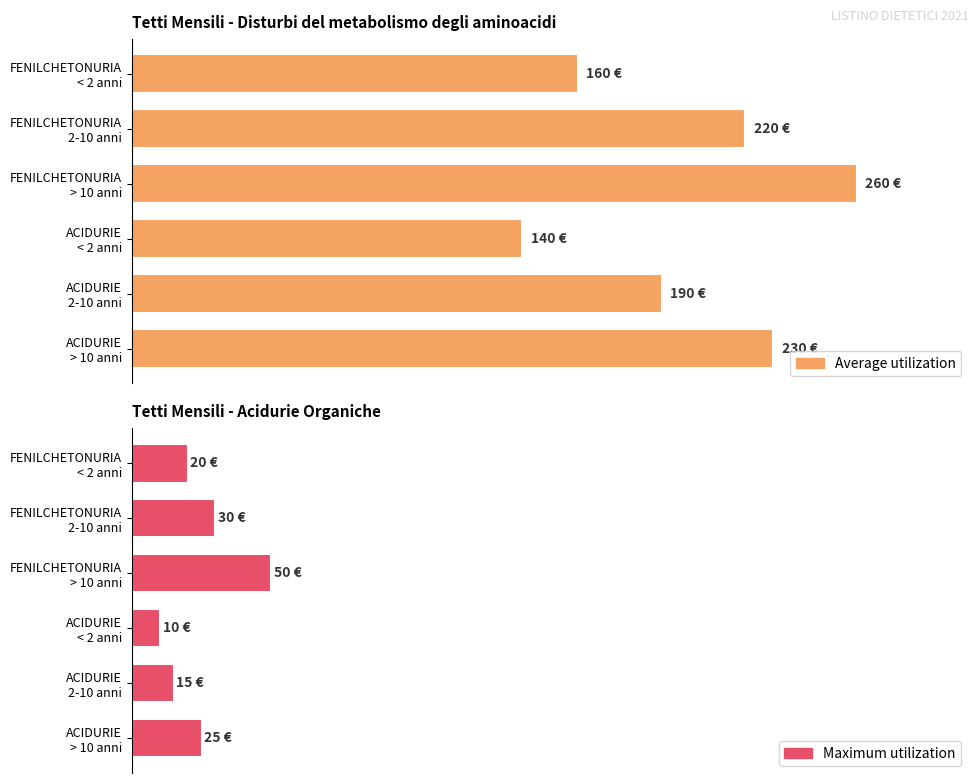

What is the value of the Average utilization bar at the 3rd from the left?

260